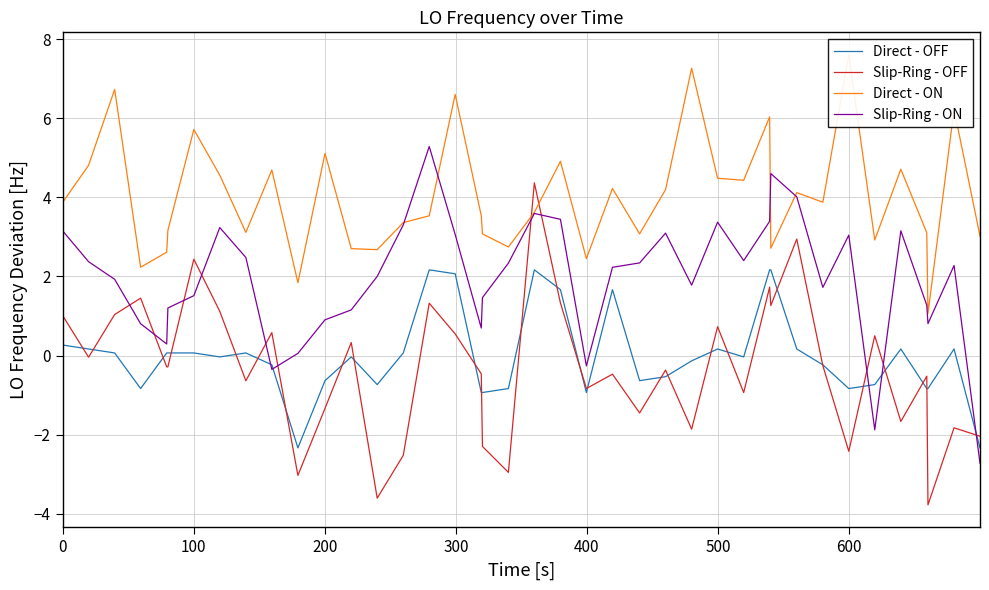

Rank the series at 22 from lowest to highest value.

Direct - OFF, Slip-Ring - OFF, Slip-Ring - ON, Direct - ON